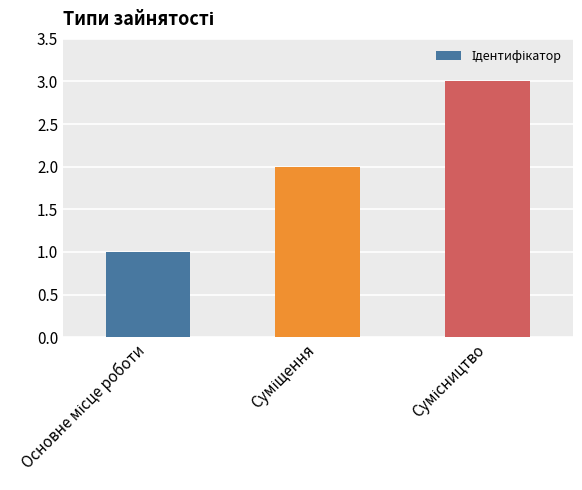

What is the maximum value shown in the chart?

3